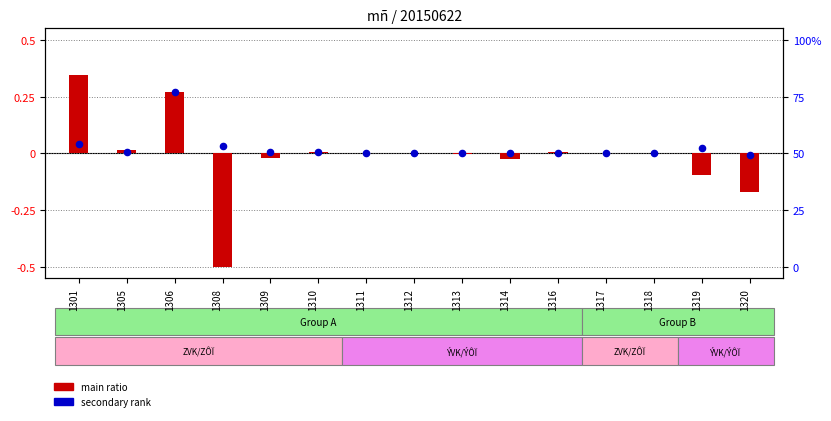

Is the value of main ratio at 1308 greater than the value of secondary rank at 1309?

No